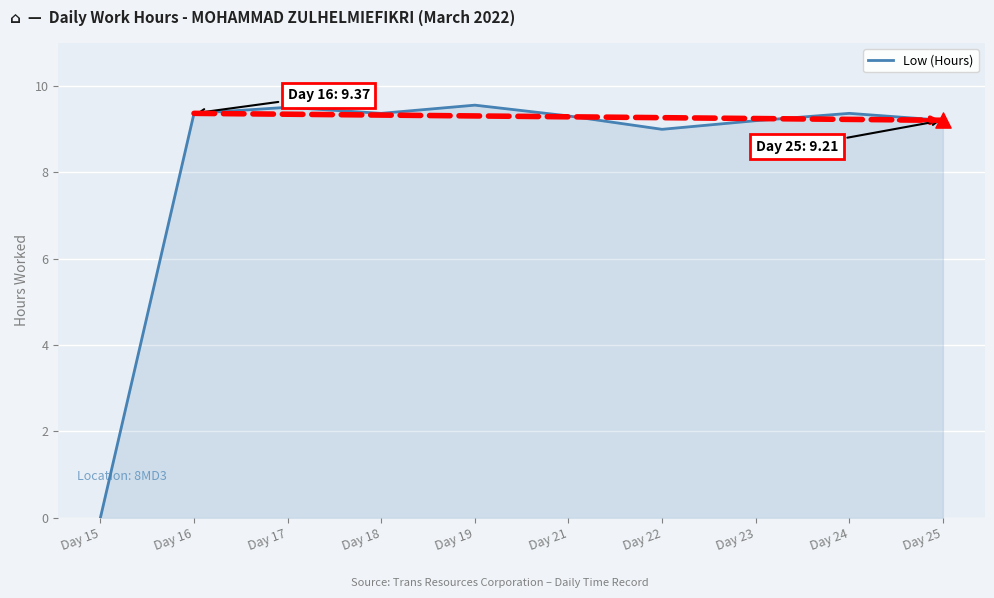

Which has a higher value, Day 15 or Day 22?

Day 22